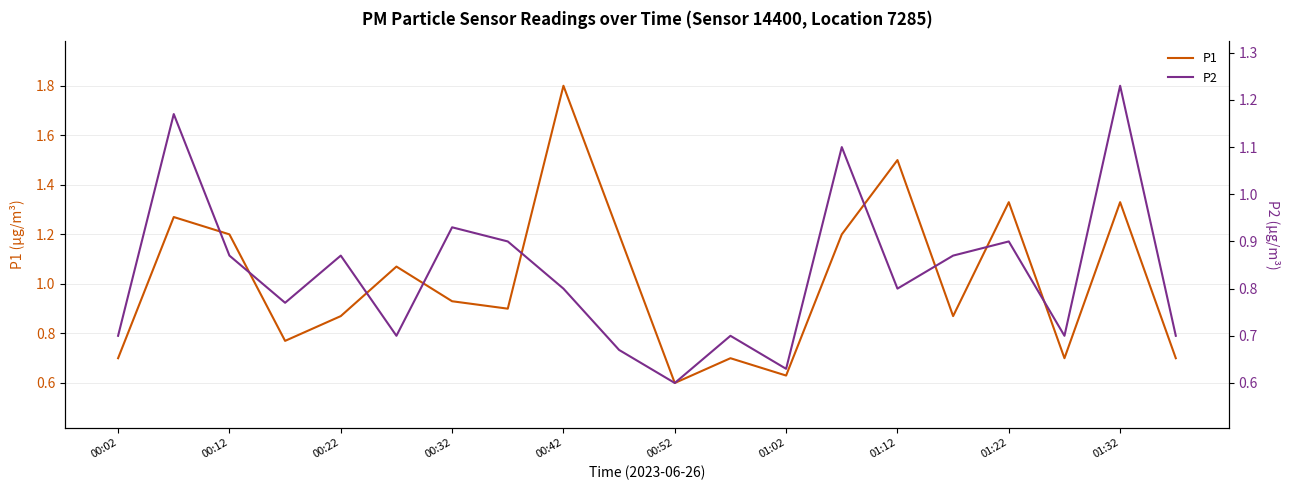

What is the approximate value of P1 at 17?

0.7